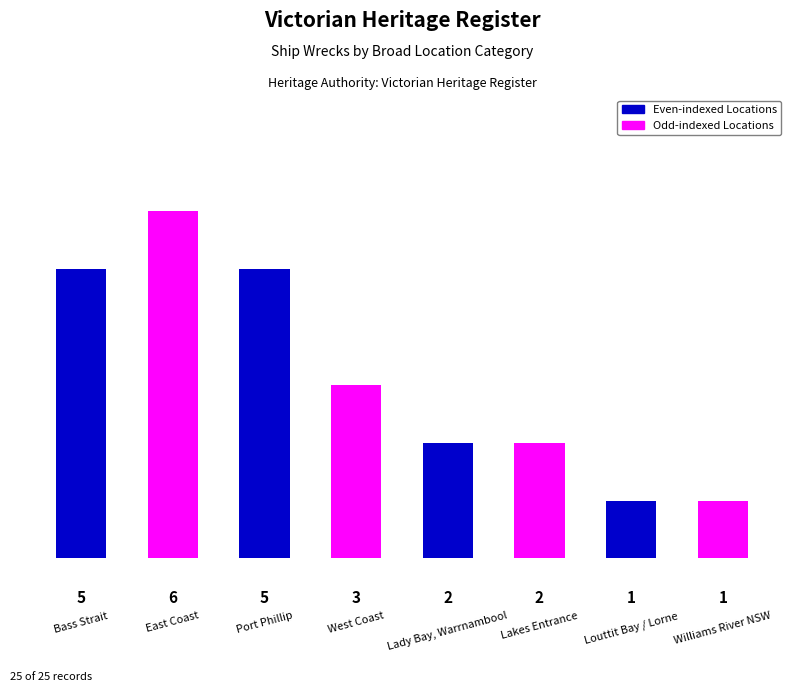

What is the average value?

3